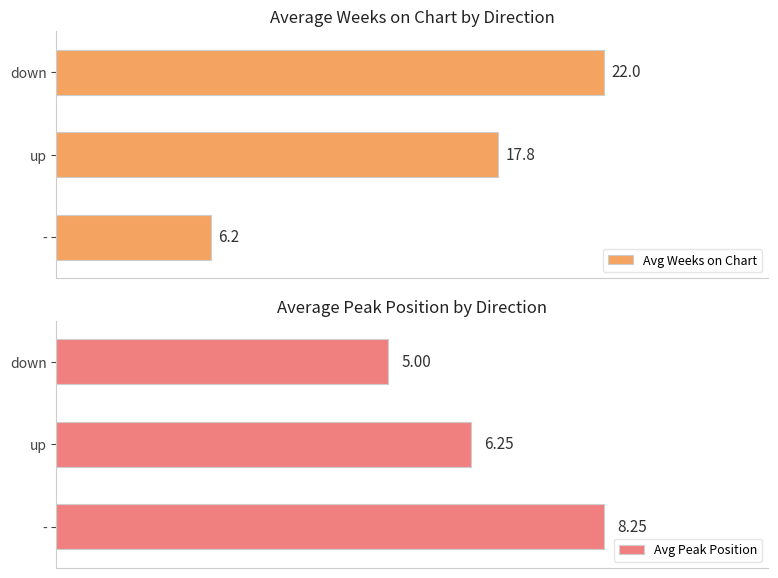

List the series in order of their overall mean, highest first.

Avg Weeks on Chart, Avg Peak Position